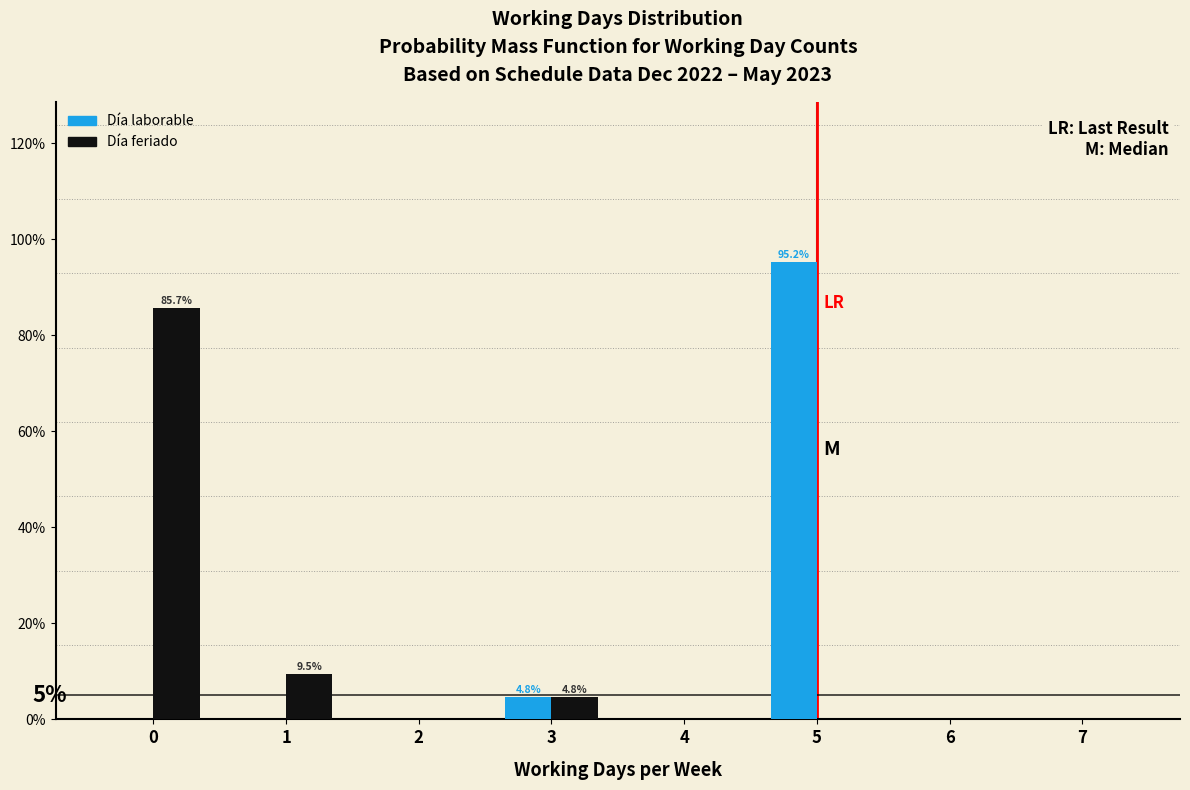

In the Día laborable series, which range on the x-axis has the tallest bar?

4.5 to 5.5